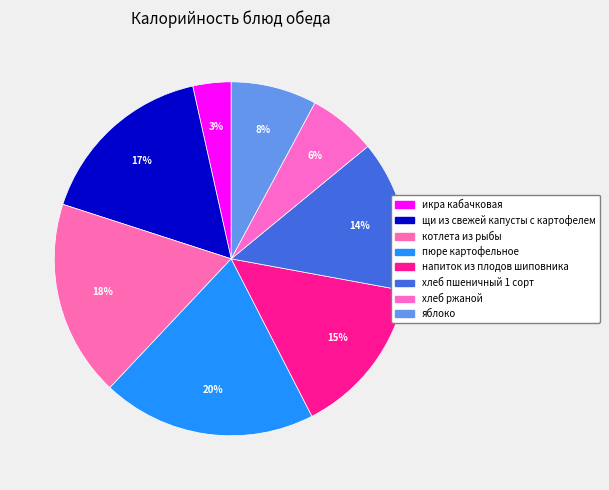

Count the number of slices in the pie.

8